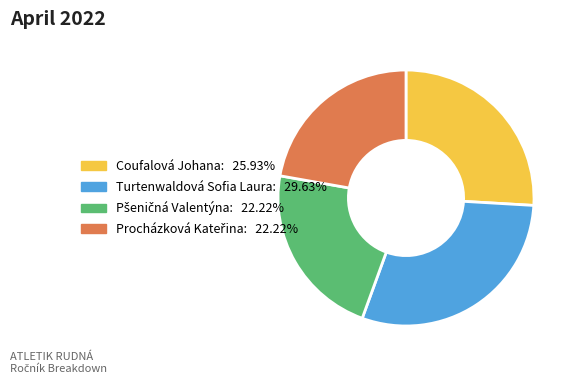

Which category has the biggest portion of the pie?

Turtenwaldová Sofia Laura